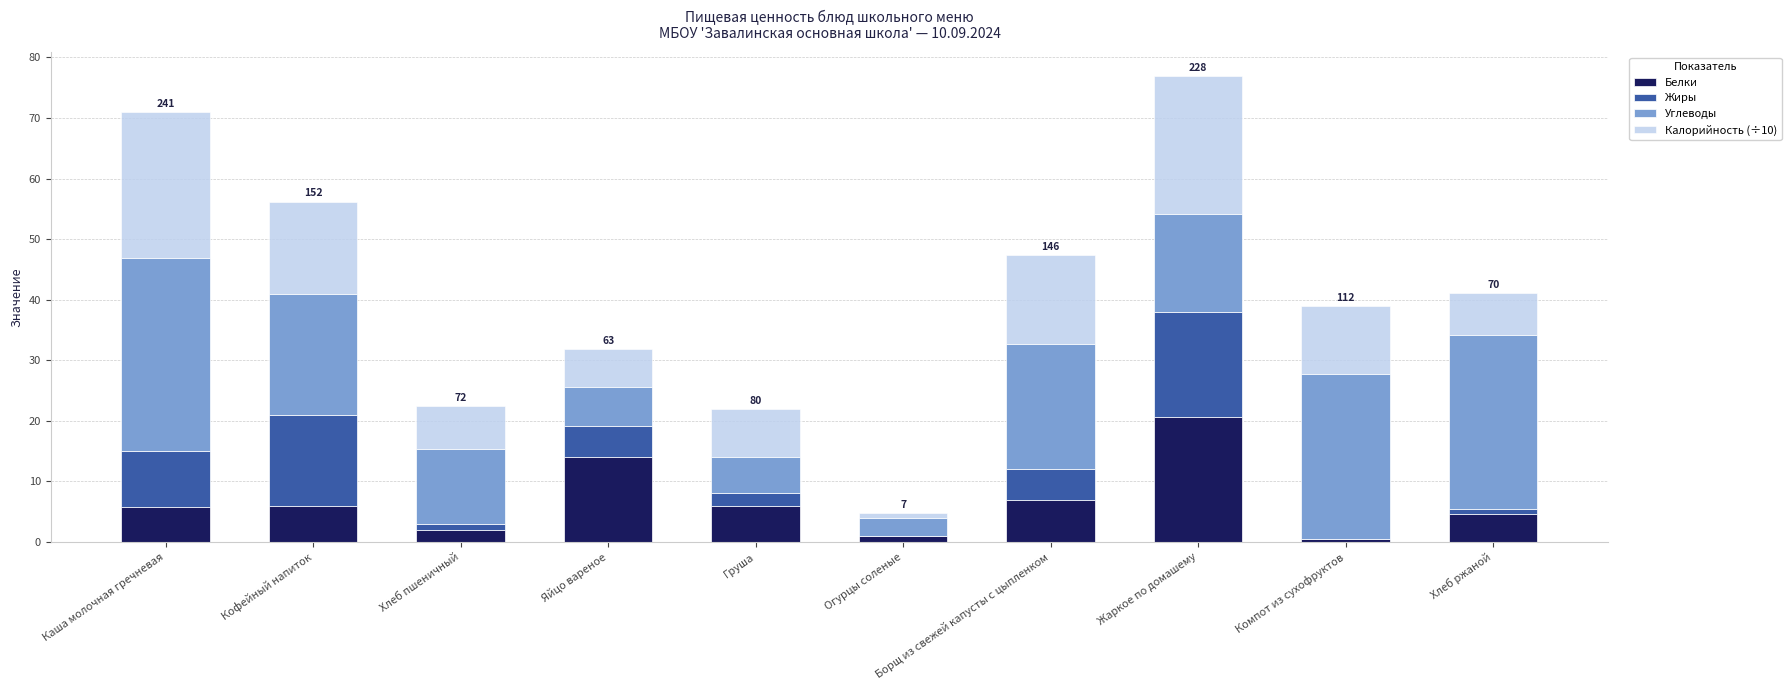

What is the total value across all series at Каша молочная гречневая?

70.9